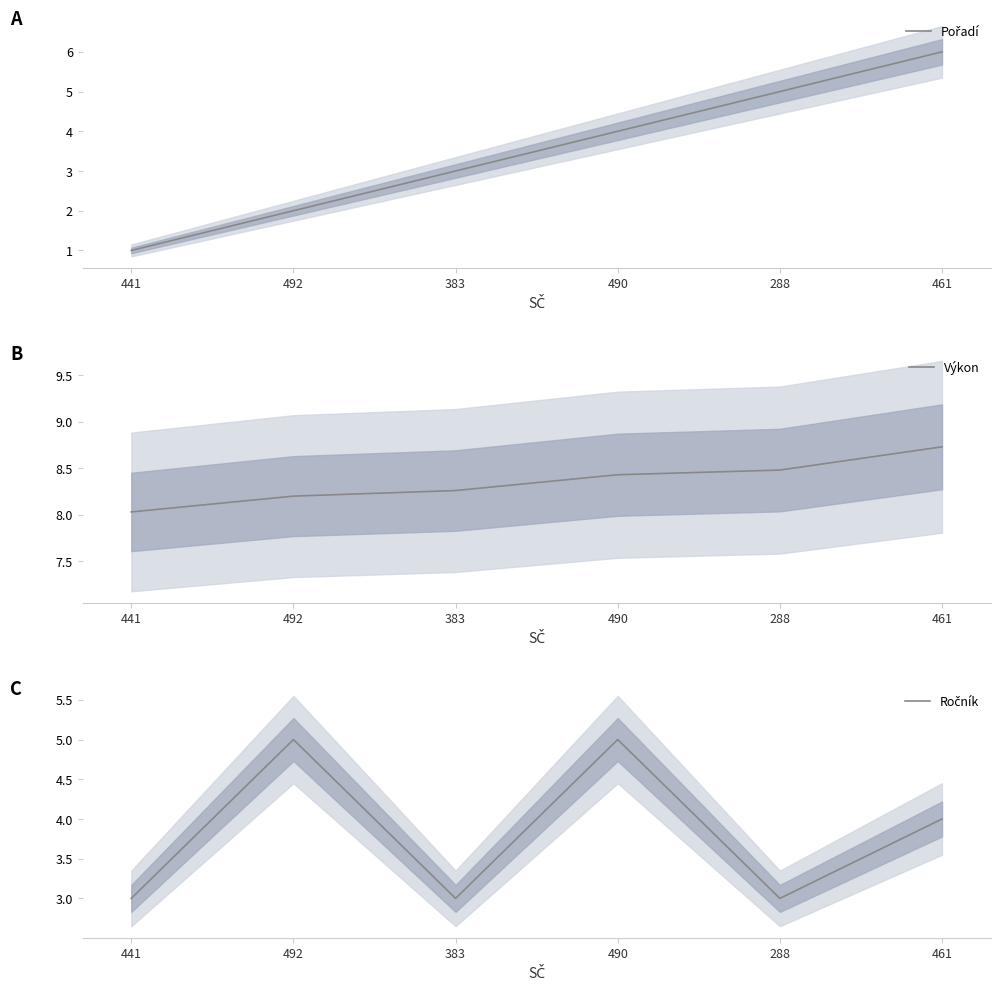

Is this an area chart (filled region under the line)?

No